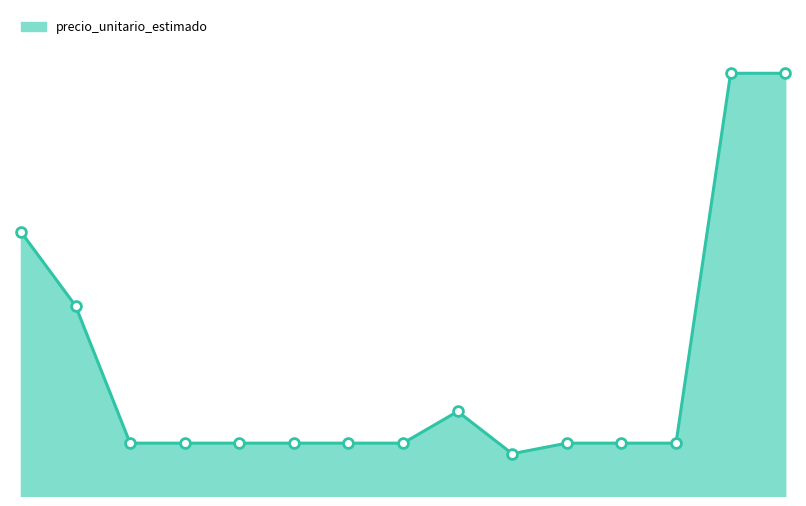

Does the chart have visible grid lines?

No